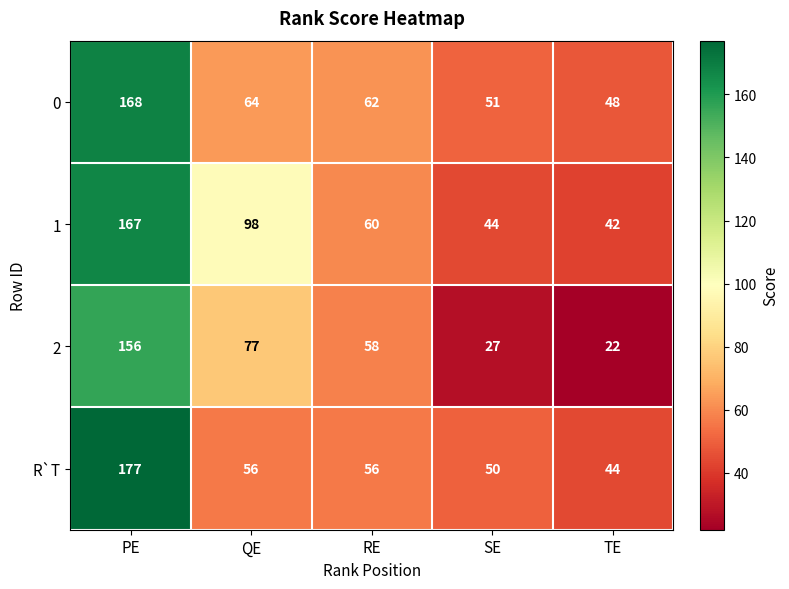

Where does the 1 series first go above 60?

PE